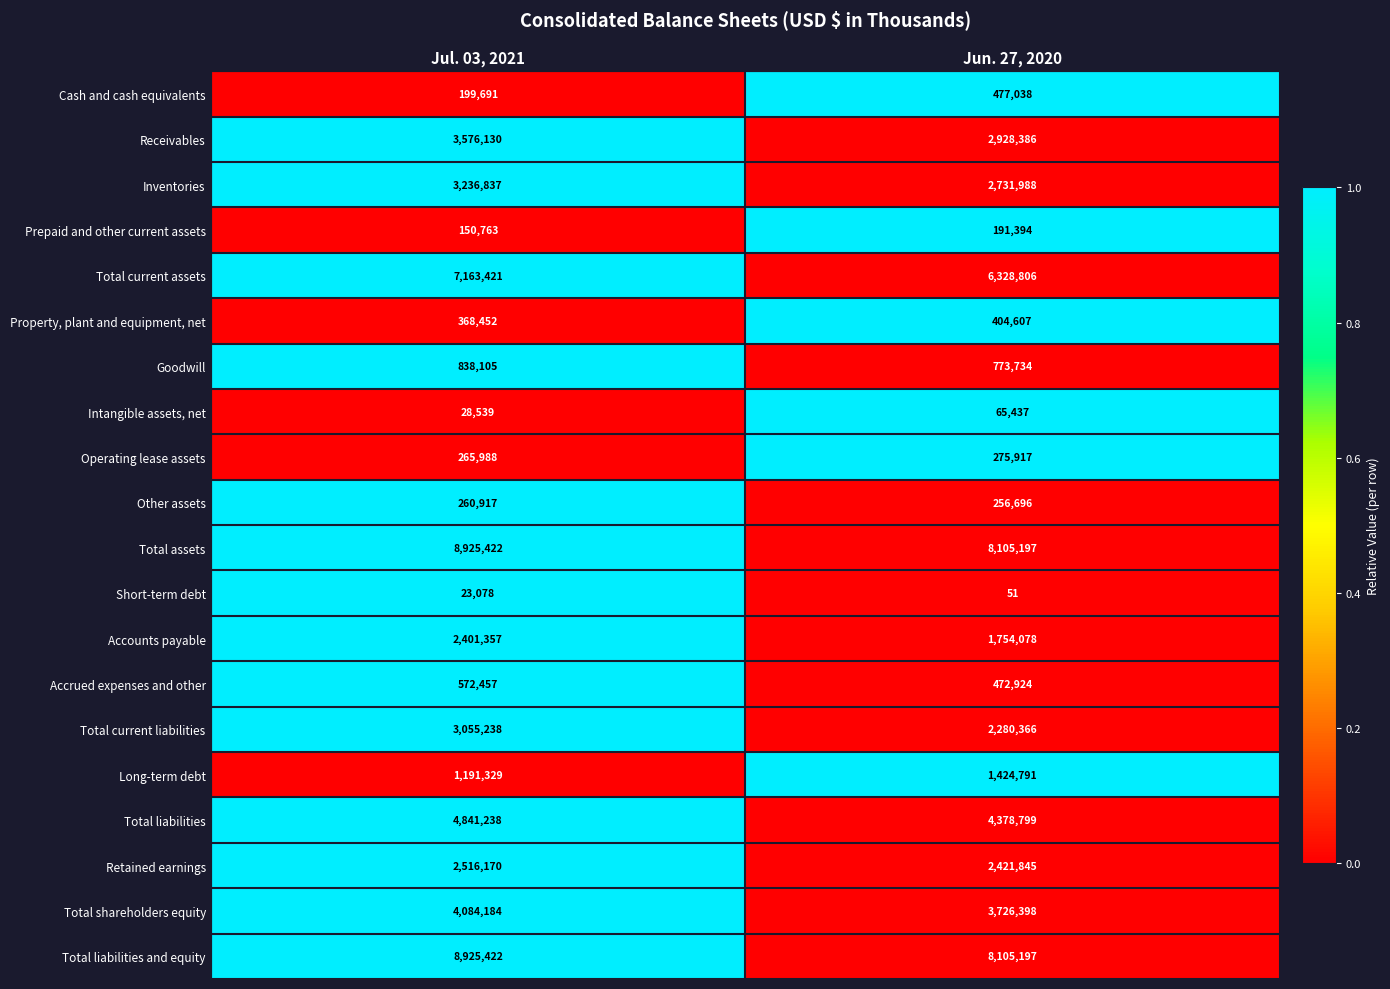

What is the average value of the Total current liabilities series?

2667802